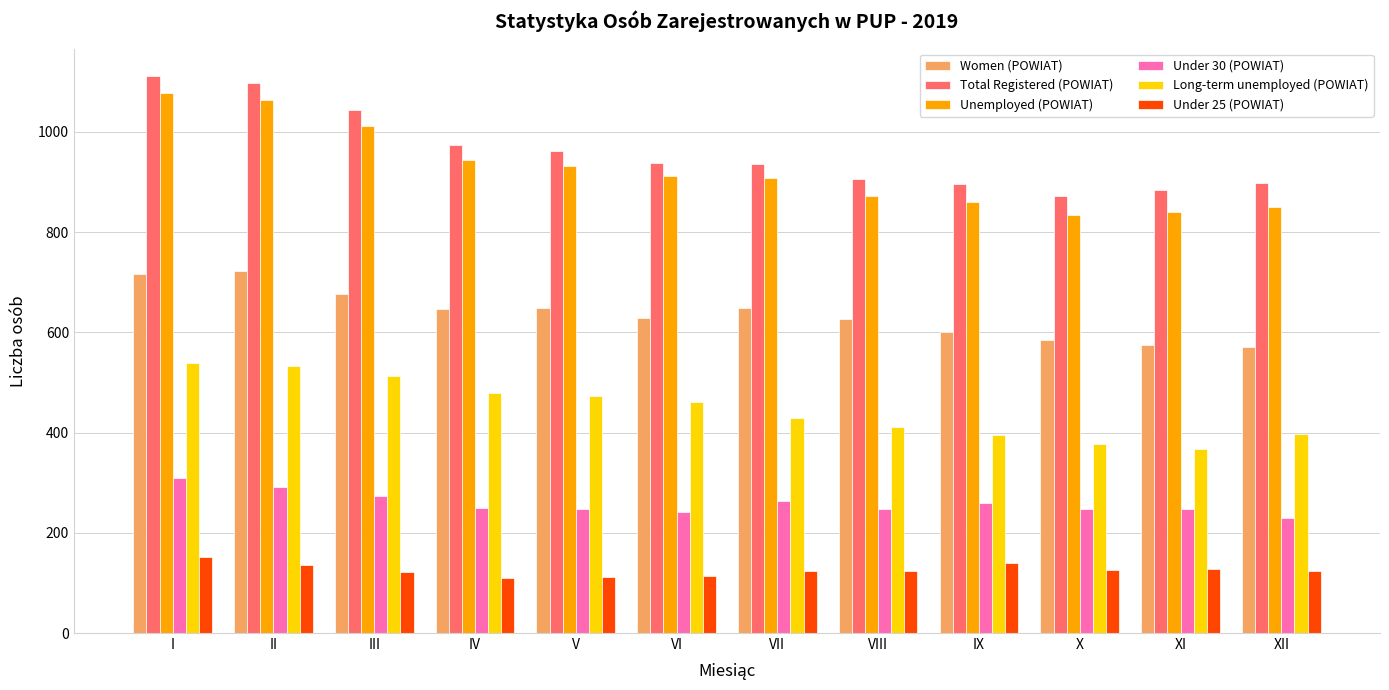

Between IX and XI, which series saw the biggest shift?

Long-term unemployed (POWIAT)